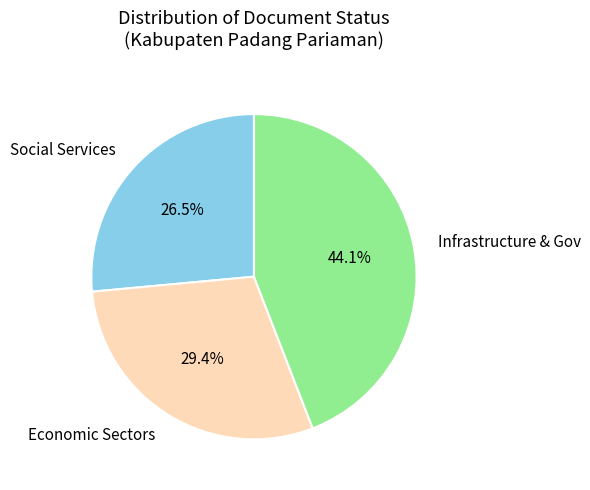

Is there a majority slice in this chart?

No